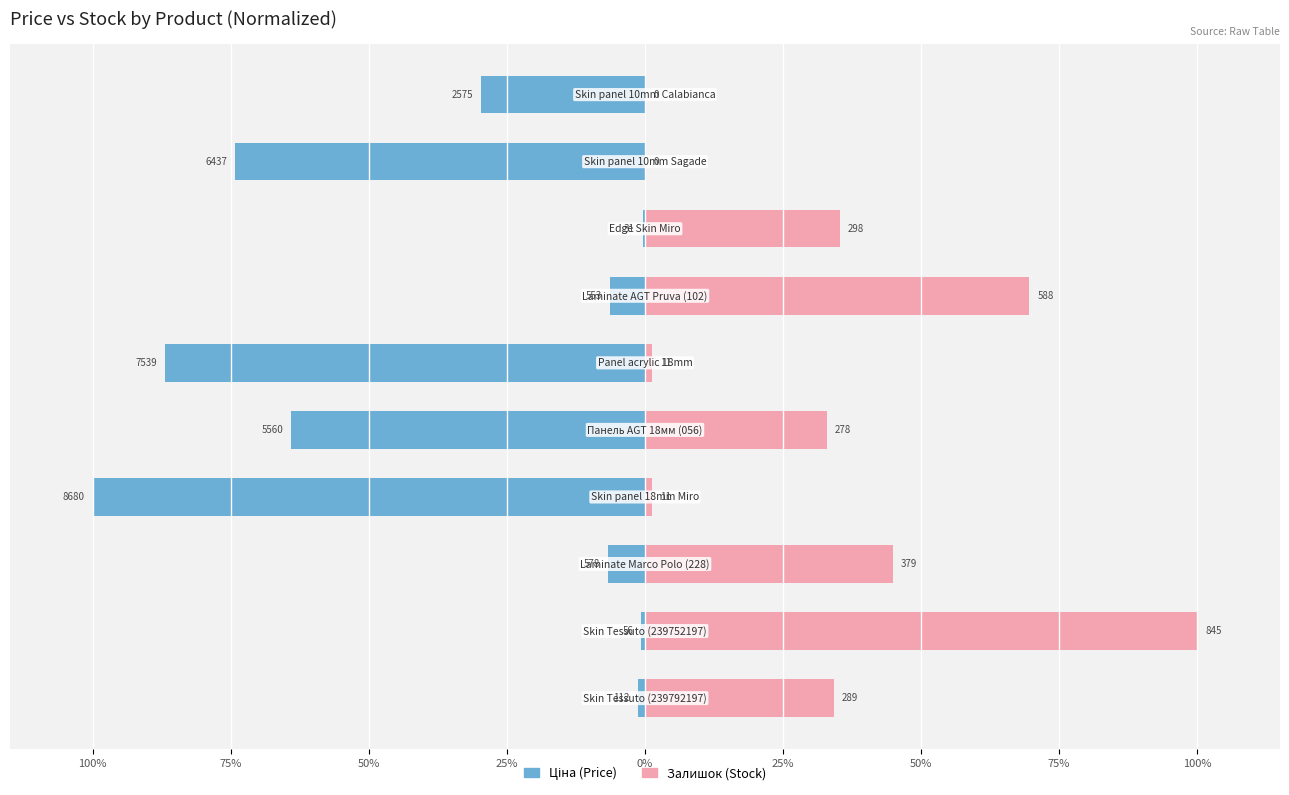

Is the value of Ціна (Price) at 50% greater than the value of Залишок (Stock) at 25%?

No